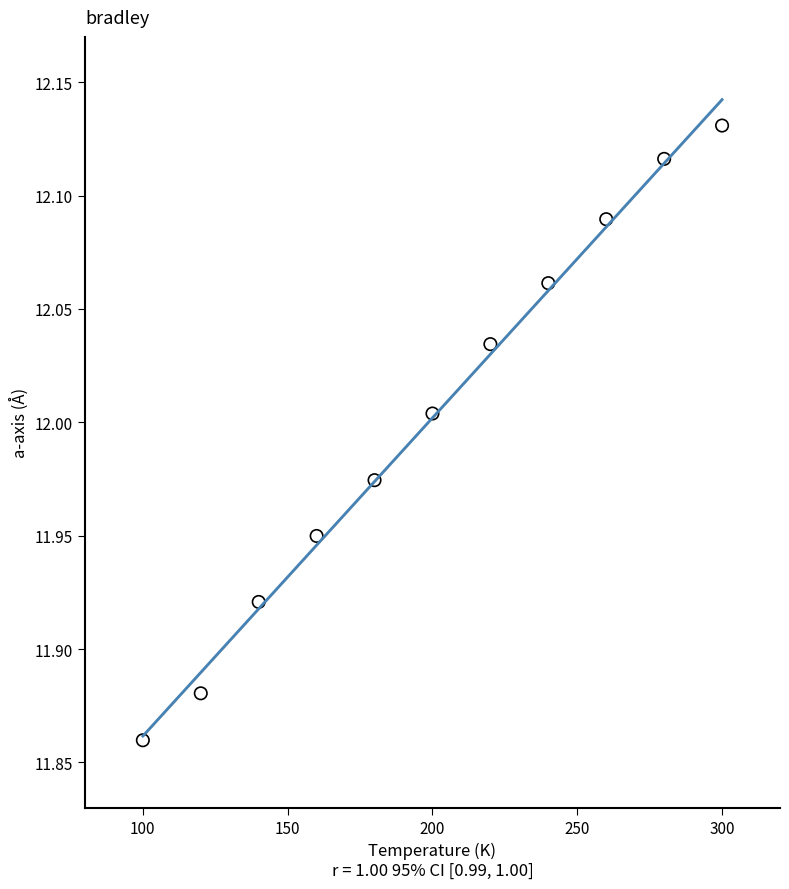

What is the range of Y values (max minus min)?

0.3